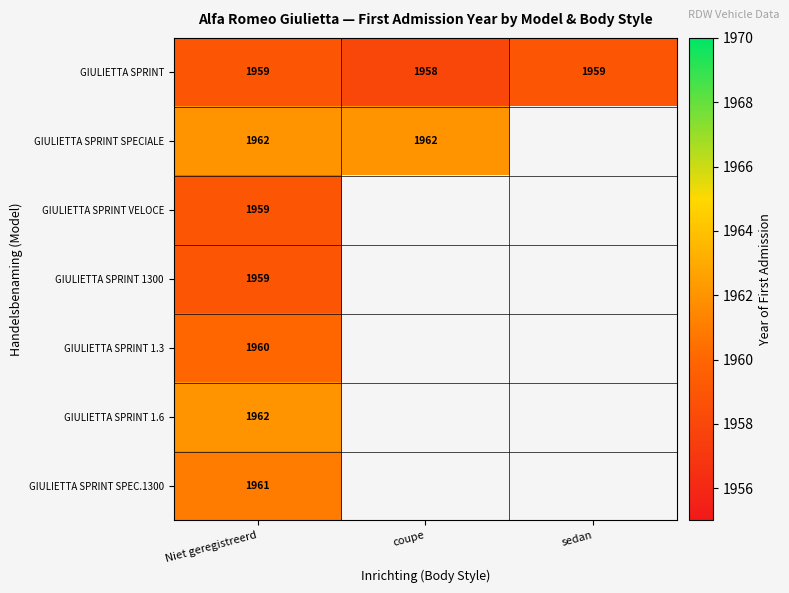

What is the sum of all GIULIETTA SPRINT values?

5876